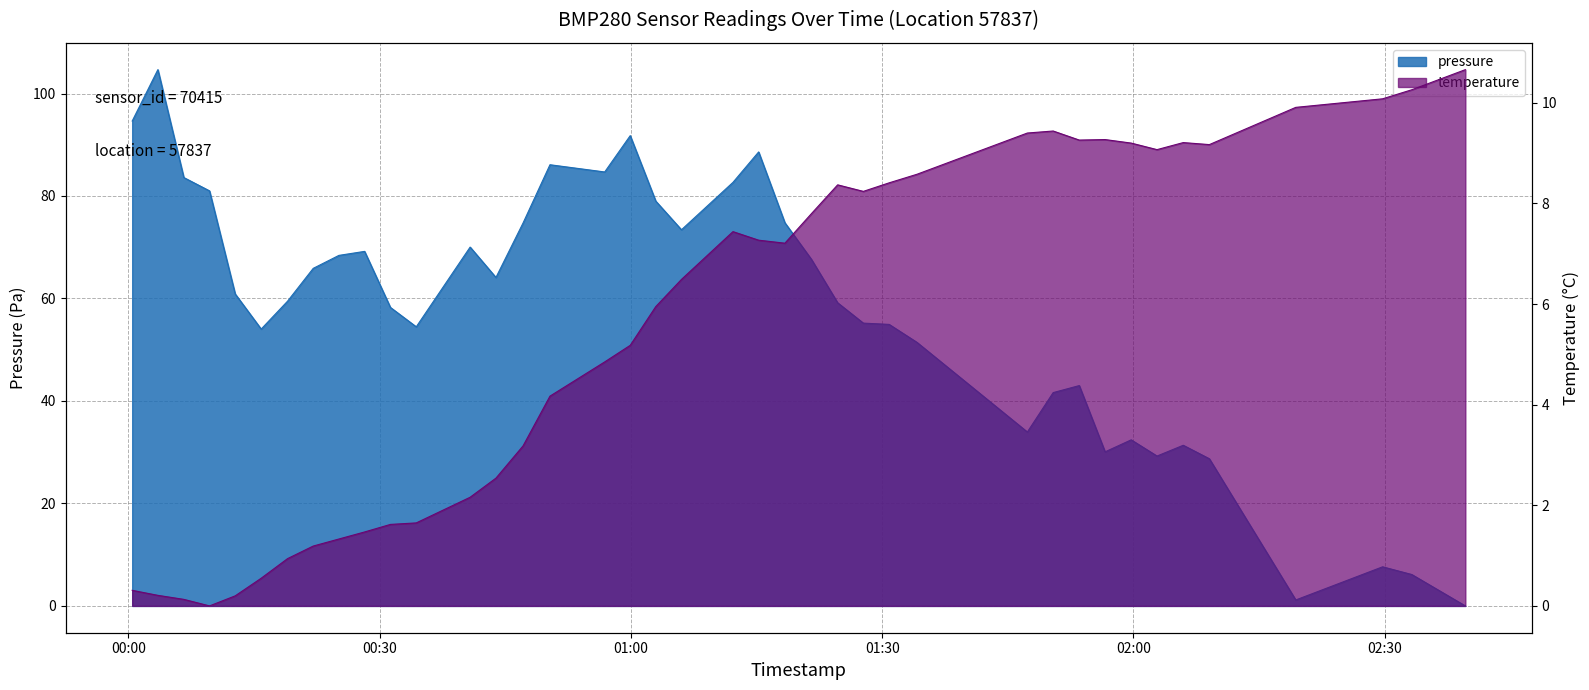

Reading left to right, what are all the values shown in this chart?

pressure: 2023-02-26T00:00:27=94.6	2023-02-26T00:03:31=104.7	2023-02-26T00:06:37=83.6	2023-02-26T00:09:41=81.0	2023-02-26T00:12:45=60.9	2023-02-26T00:15:51=54.0	2023-02-26T00:19:00=59.5	2023-02-26T00:22:04=65.9	2023-02-26T00:25:08=68.4	2023-02-26T00:28:12=69.2	2023-02-26T00:31:17=58.2	2023-02-26T00:34:22=54.5	2023-02-26T00:40:48=70.0	2023-02-26T00:43:53=64.1	2023-02-26T00:47:07=74.7	2023-02-26T00:50:20=86.1	2023-02-26T00:56:52=84.7	2023-02-26T00:59:55=91.8	2023-02-26T01:02:58=79.0	2023-02-26T01:06:02=73.4	2023-02-26T01:12:11=82.7	2023-02-26T01:15:15=88.6	2023-02-26T01:18:23=74.8	2023-02-26T01:21:34=67.6	2023-02-26T01:24:41=59.2	2023-02-26T01:27:45=55.2	2023-02-26T01:30:50=54.9	2023-02-26T01:34:09=51.4	2023-02-26T01:47:20=33.9	2023-02-26T01:50:25=41.6	2023-02-26T01:53:32=43.0	2023-02-26T01:56:37=30.1	2023-02-26T01:59:44=32.4	2023-02-26T02:02:49=29.2	2023-02-26T02:05:57=31.4	2023-02-26T02:09:04=28.7	2023-02-26T02:19:23=1.2	2023-02-26T02:29:45=7.6	2023-02-26T02:33:14=6.1	2023-02-26T02:39:38=0.0
temperature: 2023-02-26T00:00:27=0.3	2023-02-26T00:03:31=0.2	2023-02-26T00:06:37=0.1	2023-02-26T00:09:41=0.0	2023-02-26T00:12:45=0.2	2023-02-26T00:15:51=0.5	2023-02-26T00:19:00=0.9	2023-02-26T00:22:04=1.2	2023-02-26T00:25:08=1.3	2023-02-26T00:28:12=1.5	2023-02-26T00:31:17=1.6	2023-02-26T00:34:22=1.6	2023-02-26T00:40:48=2.2	2023-02-26T00:43:53=2.5	2023-02-26T00:47:07=3.2	2023-02-26T00:50:20=4.2	2023-02-26T00:56:52=4.8	2023-02-26T00:59:55=5.2	2023-02-26T01:02:58=5.9	2023-02-26T01:06:02=6.5	2023-02-26T01:12:11=7.4	2023-02-26T01:15:15=7.3	2023-02-26T01:18:23=7.2	2023-02-26T01:21:34=7.8	2023-02-26T01:24:41=8.4	2023-02-26T01:27:45=8.2	2023-02-26T01:30:50=8.4	2023-02-26T01:34:09=8.6	2023-02-26T01:47:20=9.4	2023-02-26T01:50:25=9.4	2023-02-26T01:53:32=9.3	2023-02-26T01:56:37=9.3	2023-02-26T01:59:44=9.2	2023-02-26T02:02:49=9.1	2023-02-26T02:05:57=9.2	2023-02-26T02:09:04=9.2	2023-02-26T02:19:23=9.9	2023-02-26T02:29:45=10.1	2023-02-26T02:33:14=10.3	2023-02-26T02:39:38=10.7